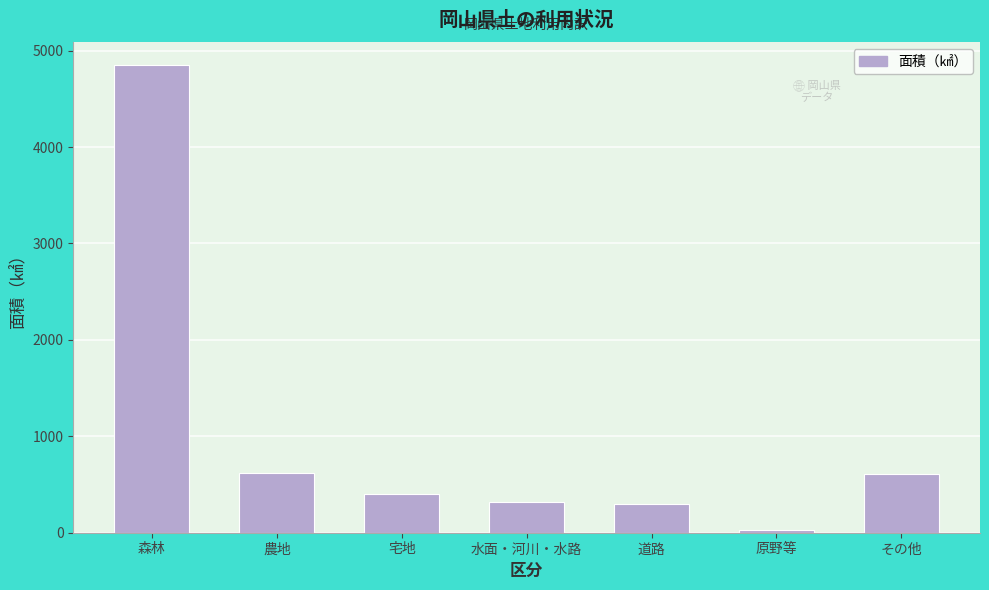

What is the change in value from 宅地 to その他?

+204.9